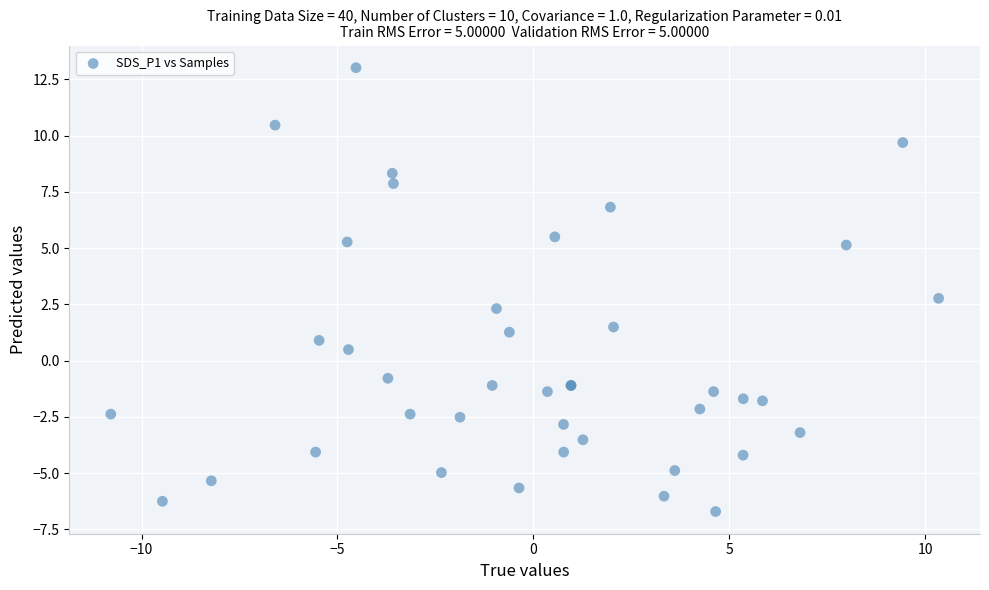

What Y value in the scatter plot is closest to 3?

2.8